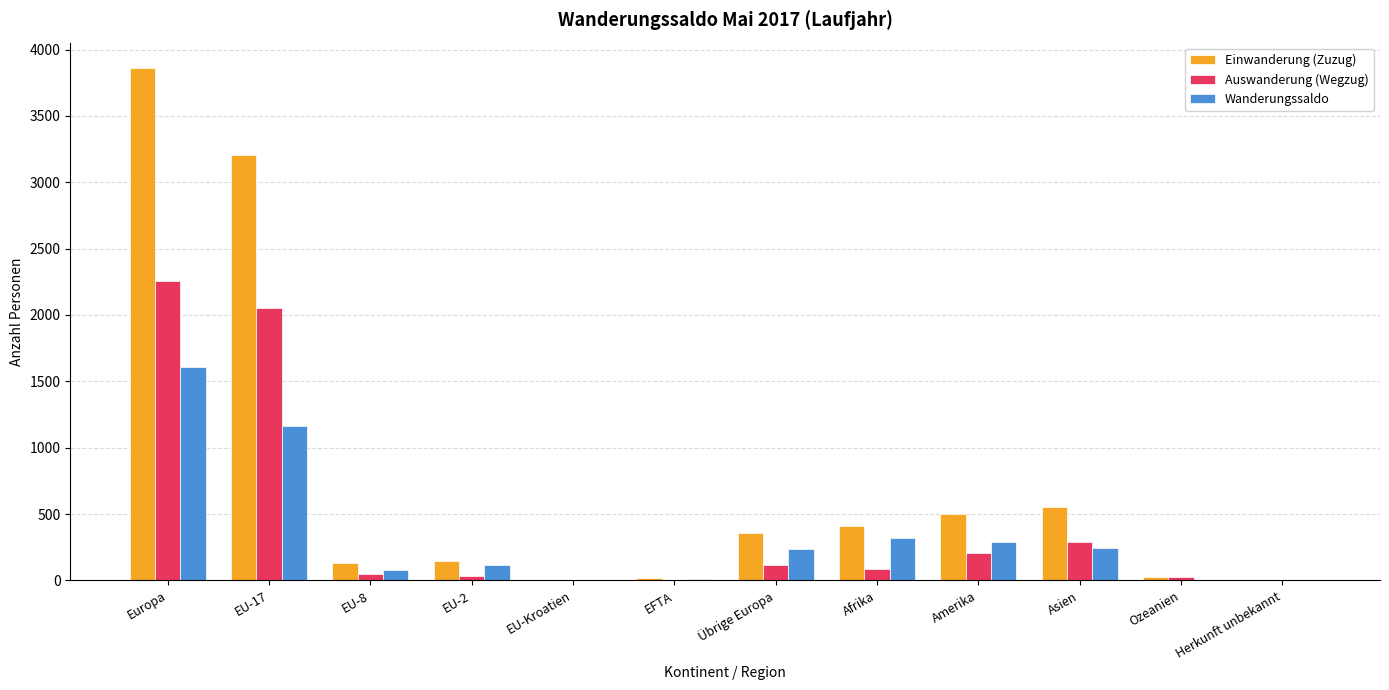

What are all the series names shown in the legend?

Einwanderung (Zuzug), Auswanderung (Wegzug), Wanderungssaldo